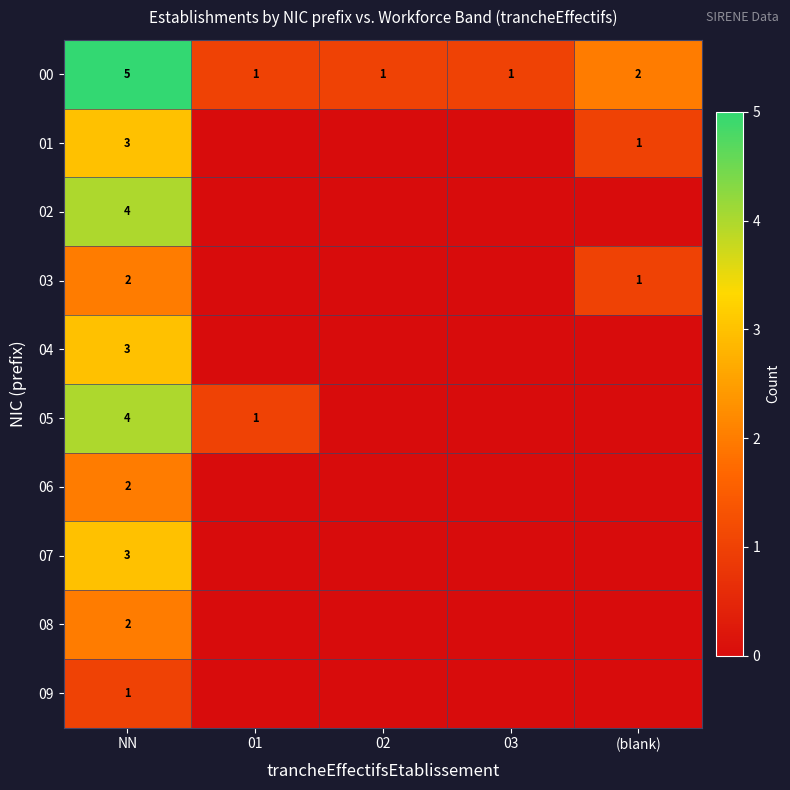

The value of 00 at 01 is 0. True or false?

False